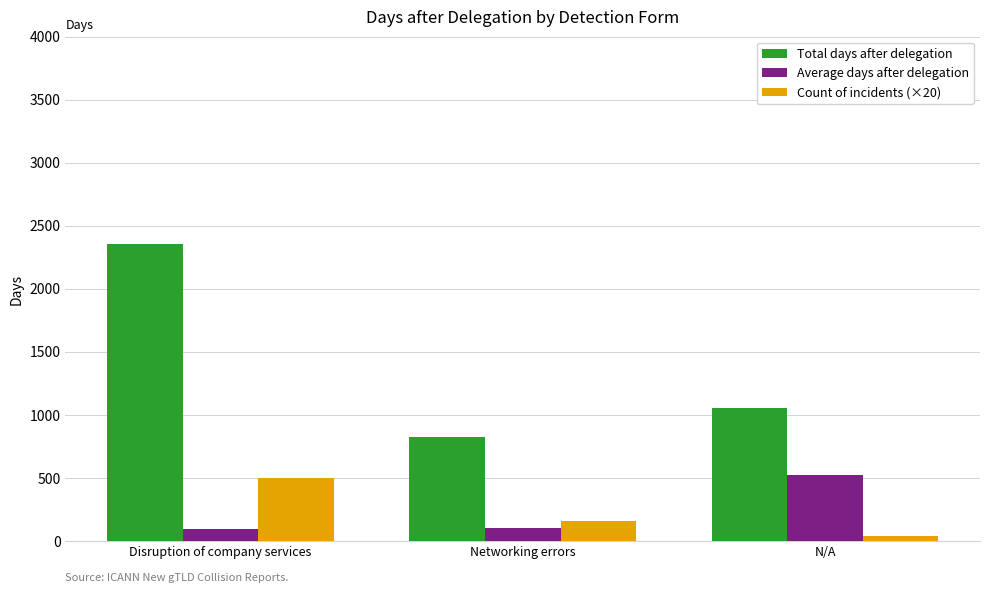

What is the spread (max minus min) of values at N/A?

1009.0